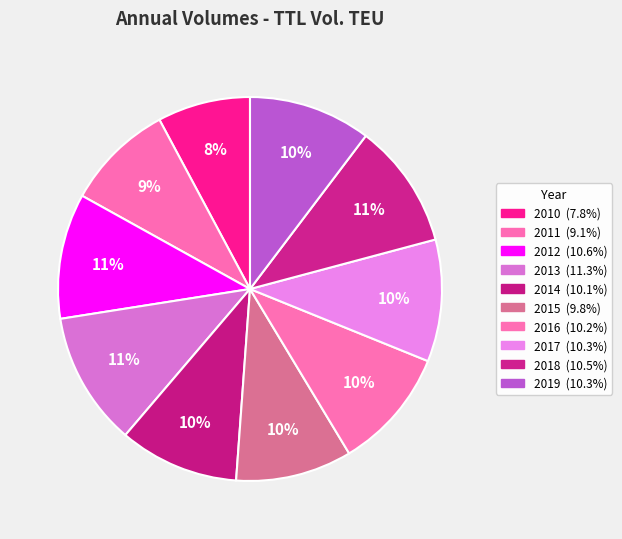

To the nearest percent, what is the combined percentage of 2015 and 2011?

19%